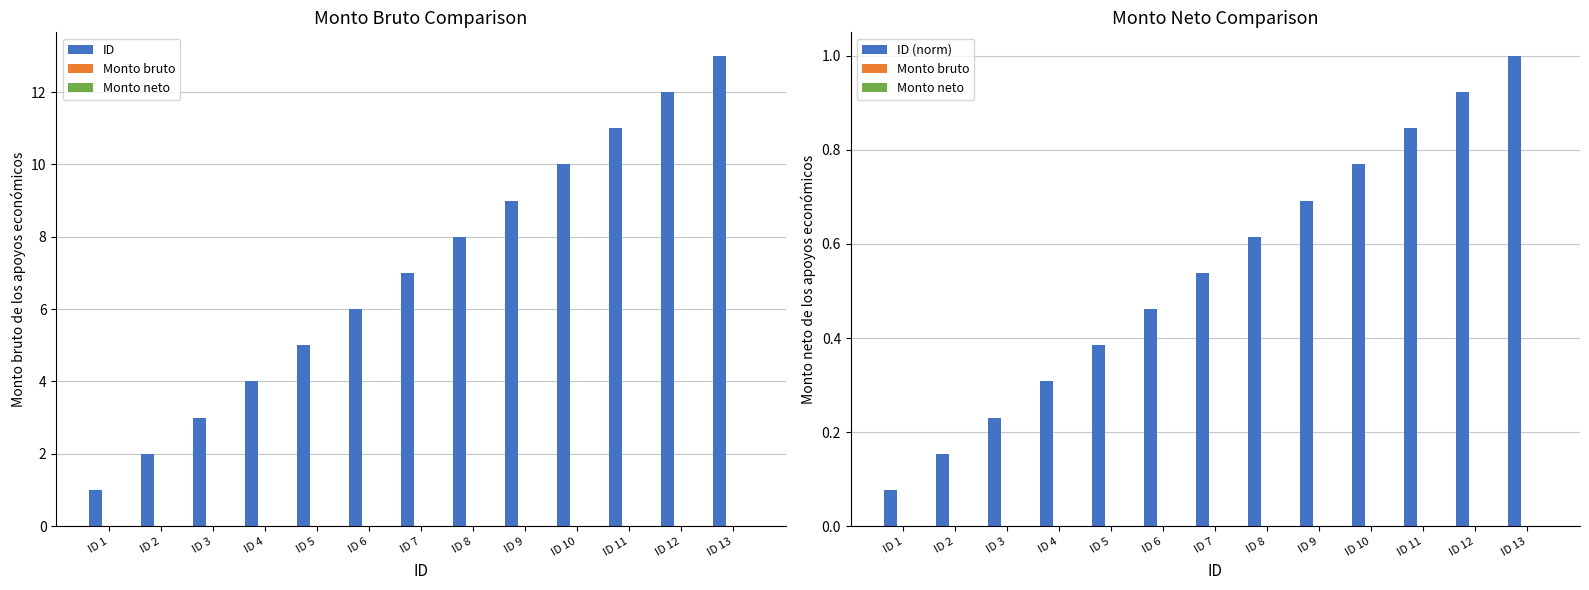

At which category does the chart reach its minimum across all series?

ID 1